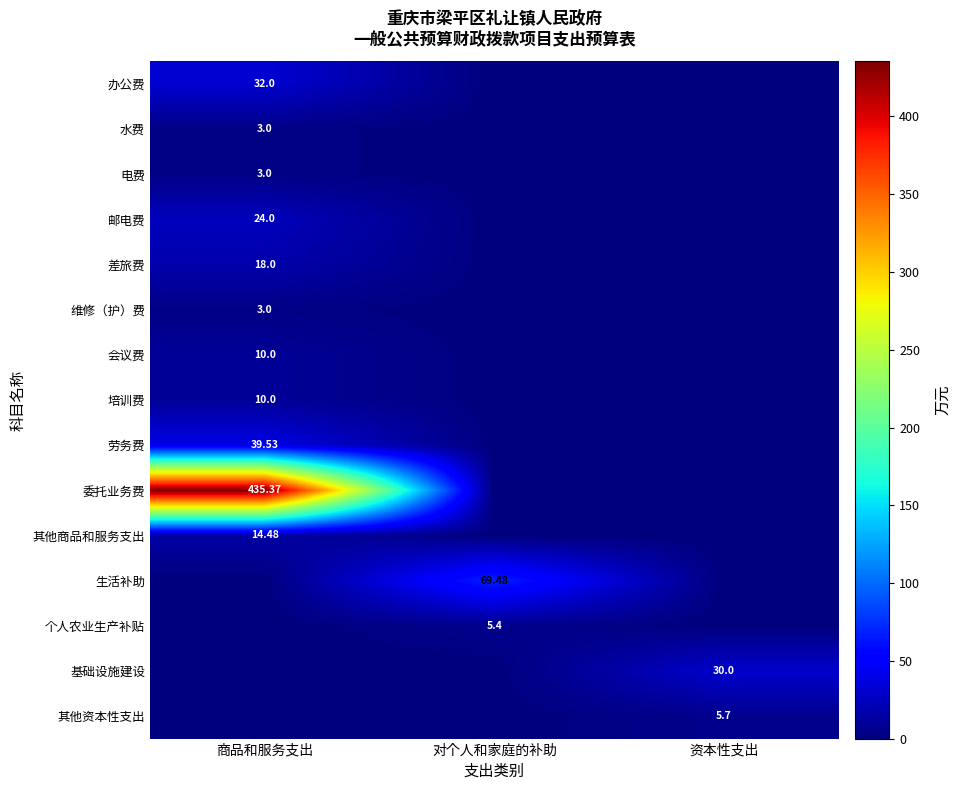

Rank the categories by 基础设施建设 value from lowest to highest.

商品和服务支出, 对个人和家庭的补助, 资本性支出